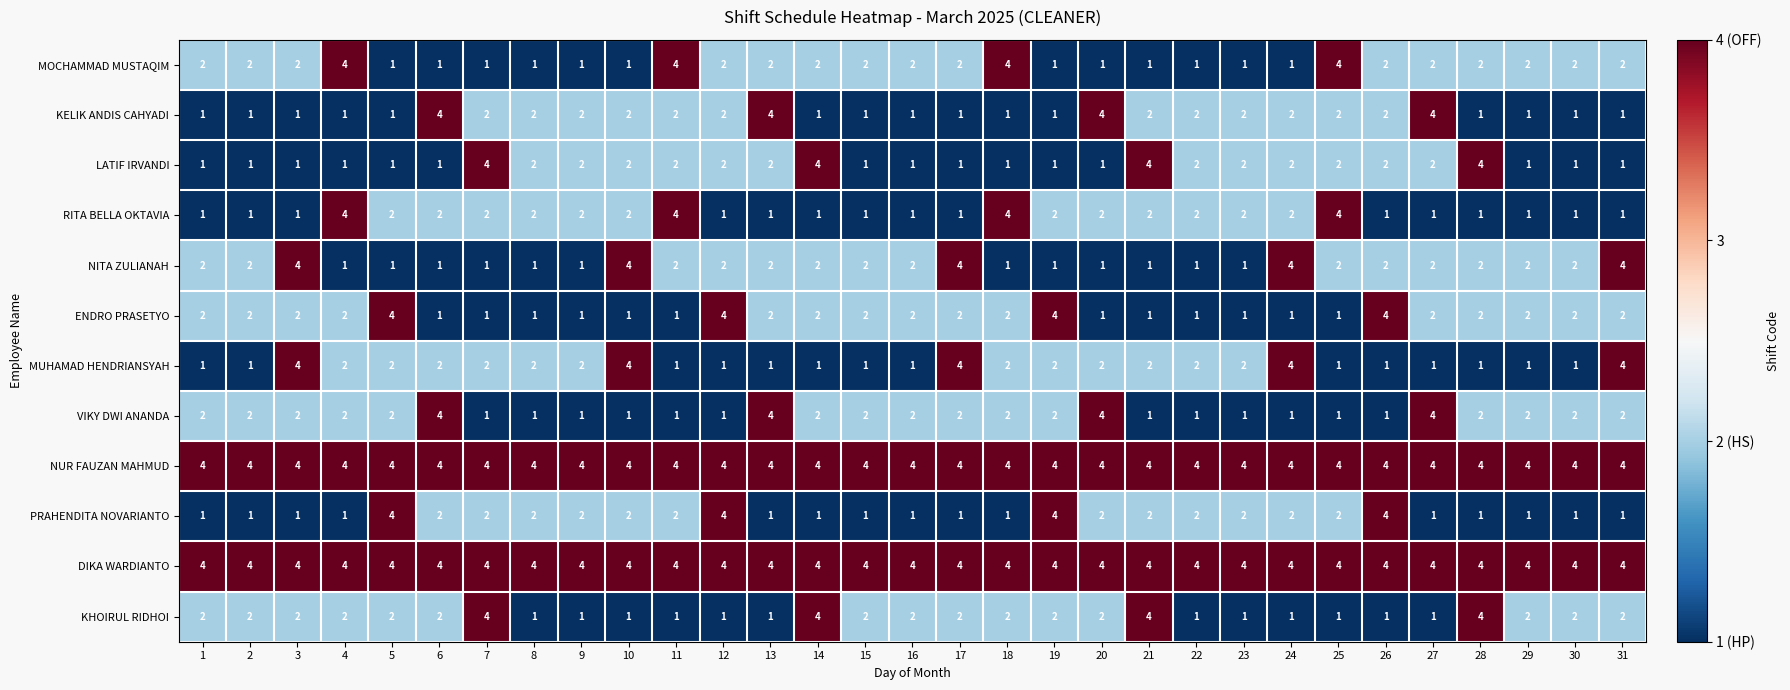

What is the total value across all series at 19?

28